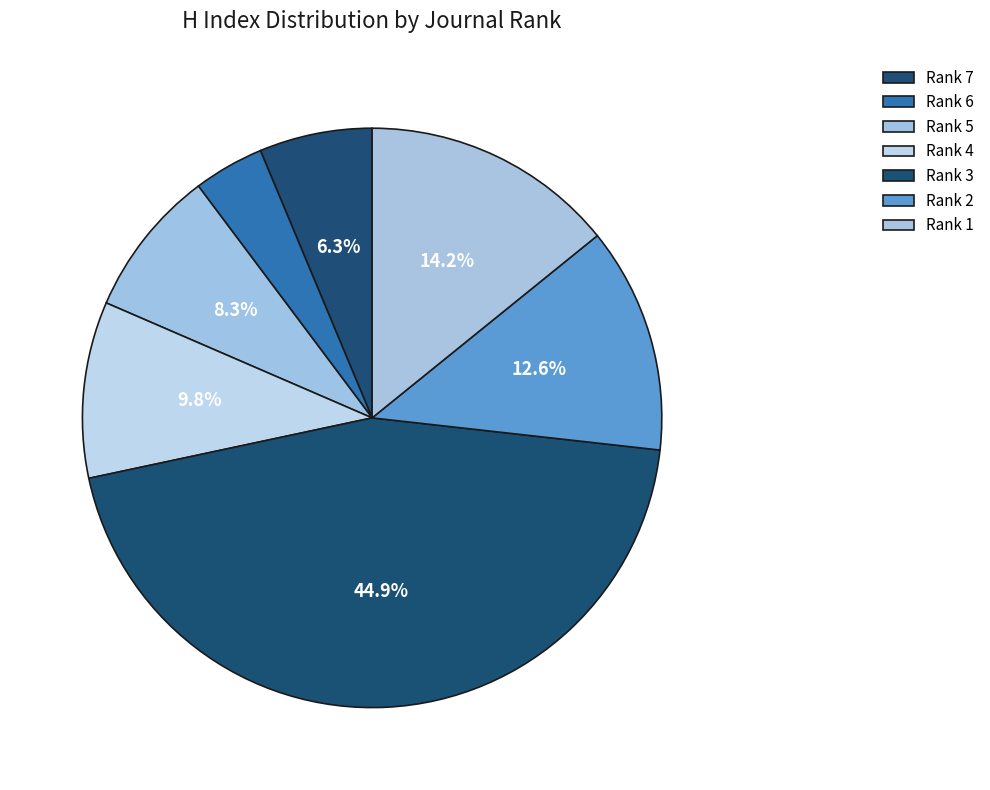

What is the largest slice in the pie chart?

Rank 3